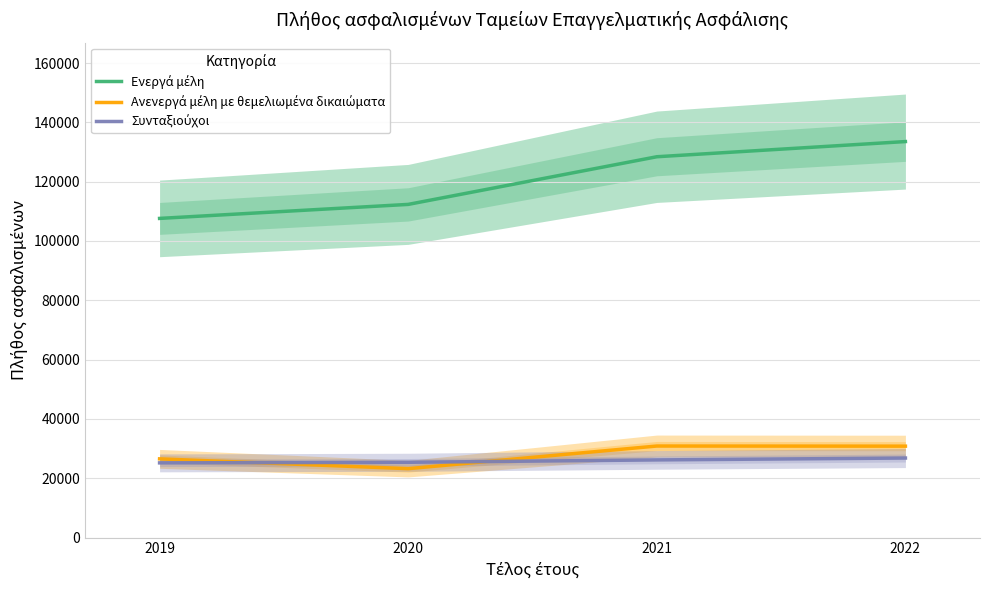

At which category is the sum across all series the highest?

2022